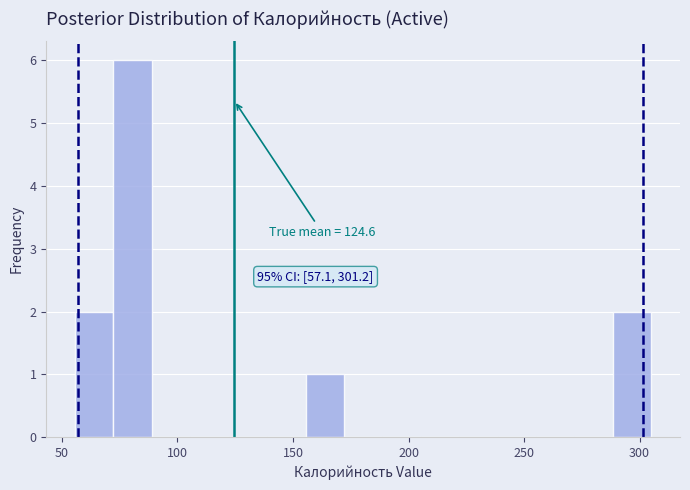

Read against the x-axis, roughly where is the centre of the tallest bar?

80